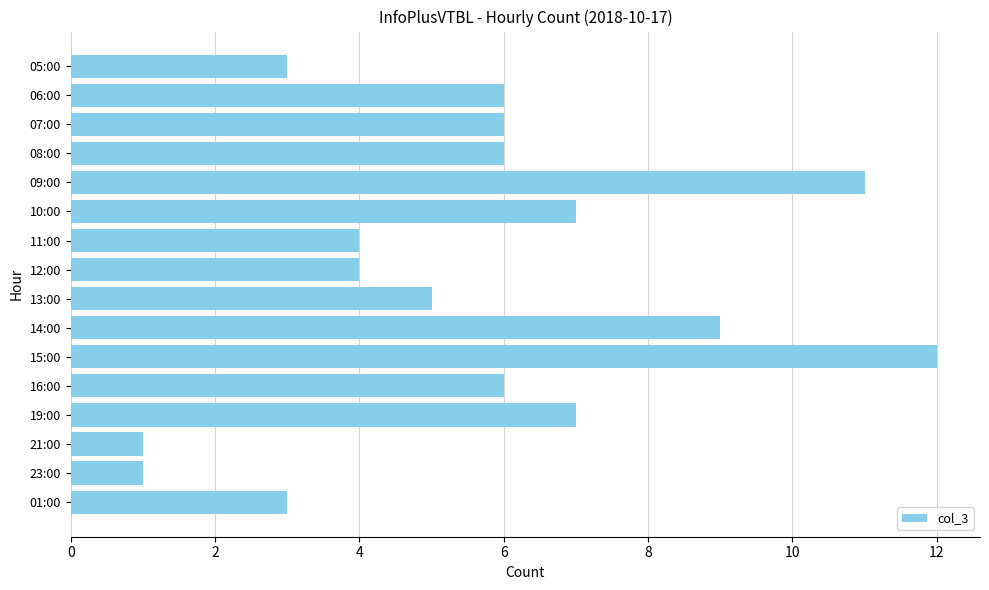

Which category has the highest value across all series?

15:00